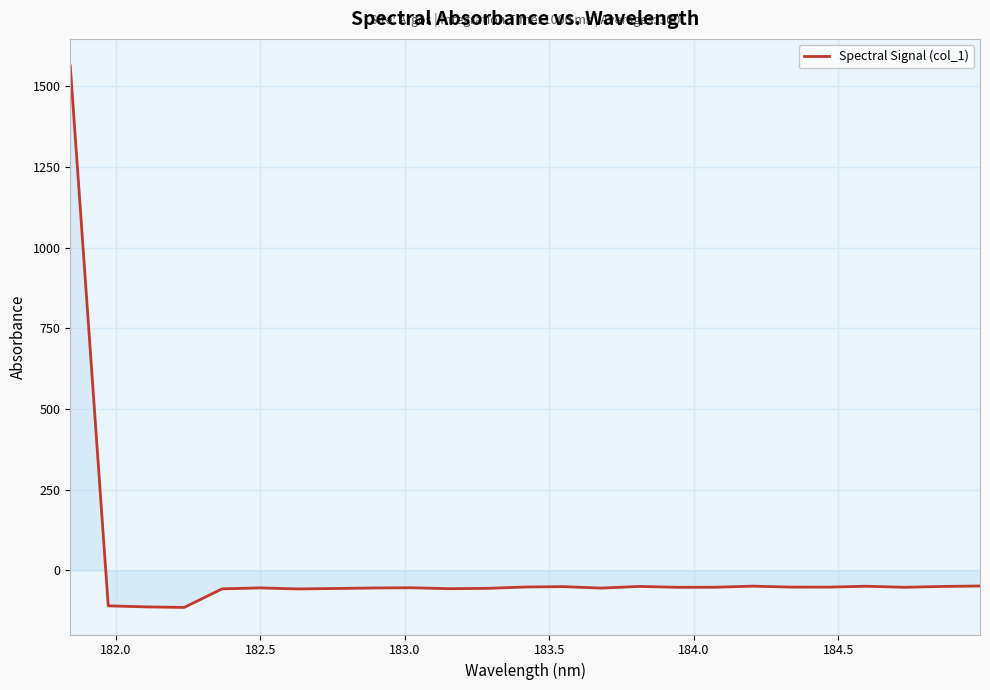

What is the smallest value displayed?

-115.1